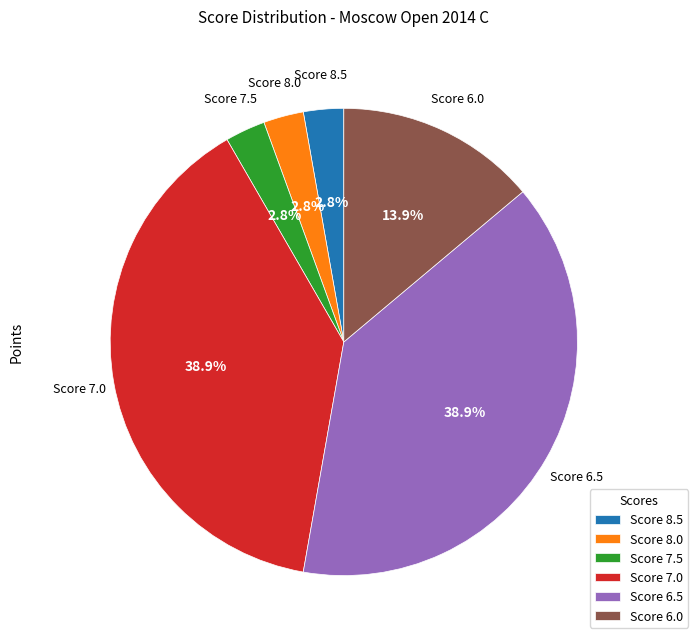

What percentage is NOT represented by Score 6.5?

61.1%